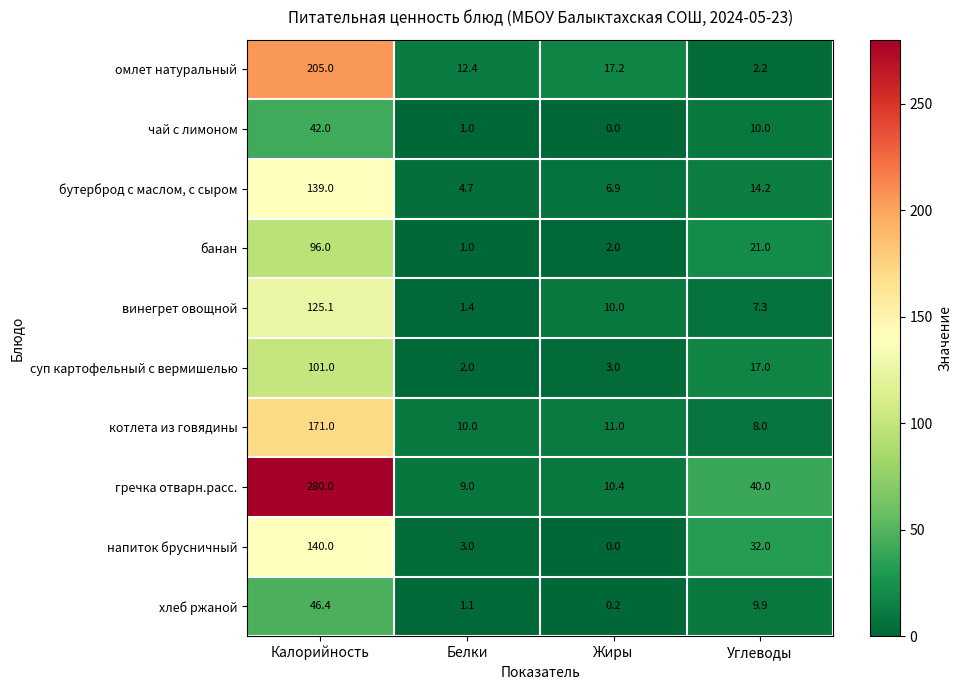

At how many categories does at least one series exceed 38?

2